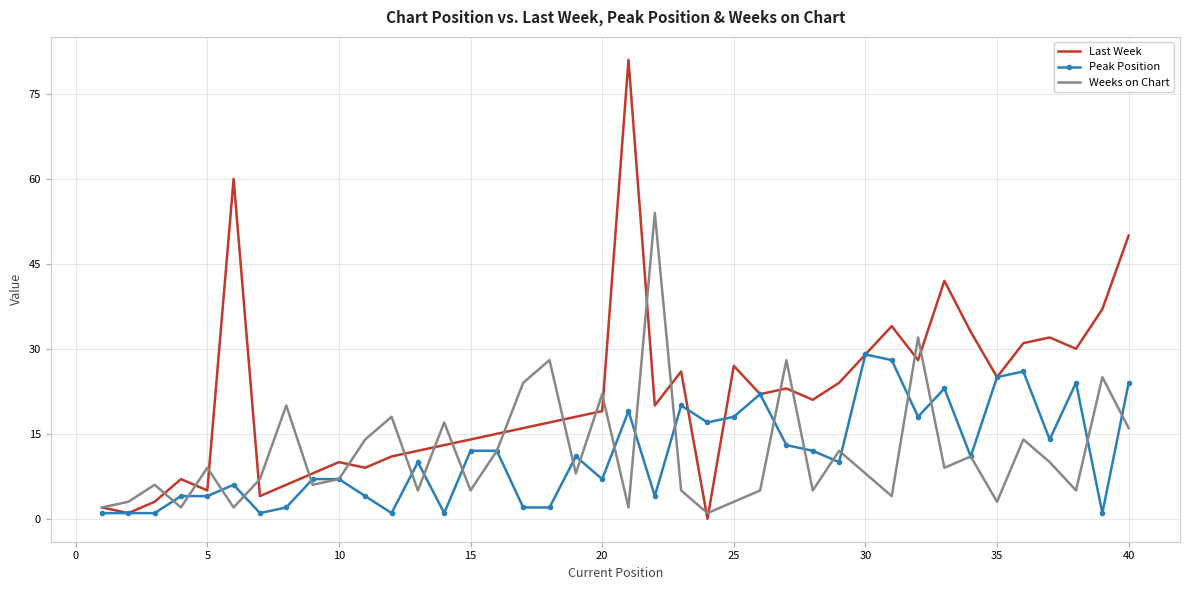

List the series in order of their peak value, highest first.

Last Week, Weeks on Chart, Peak Position